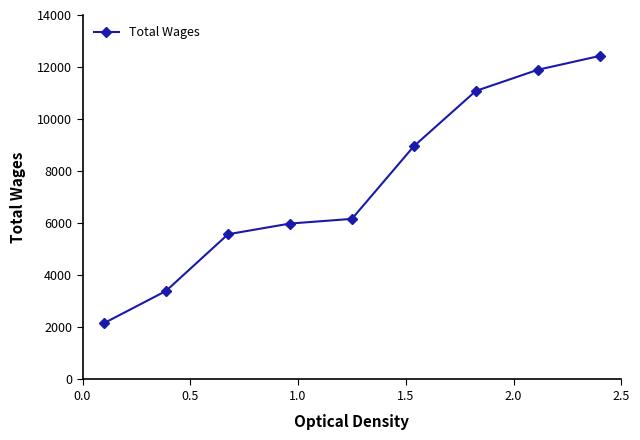

Reading left to right, what are all the values shown in this chart?

2165	3401	5578	5989	6169	8961	11083	11895	12428